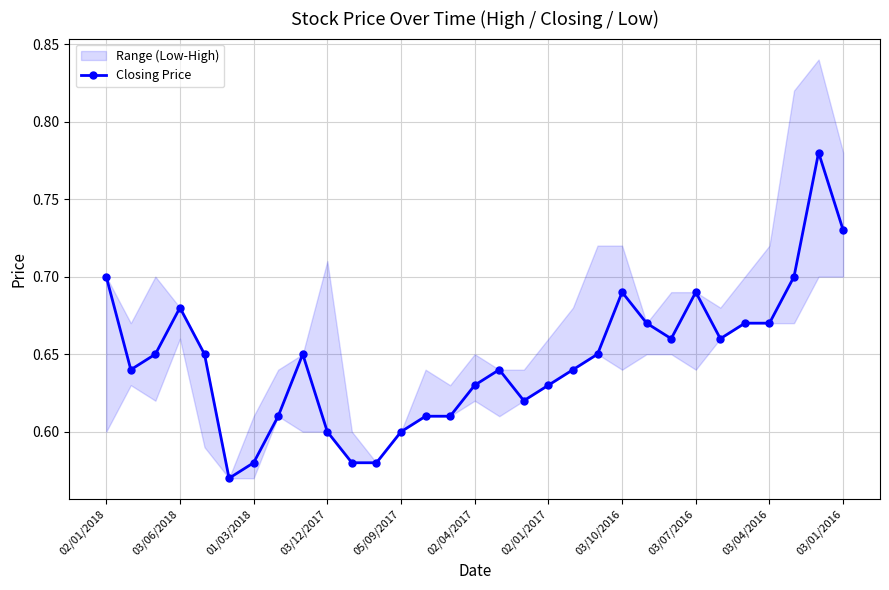

Count the Closing Price values in the range 0 to 1.

31